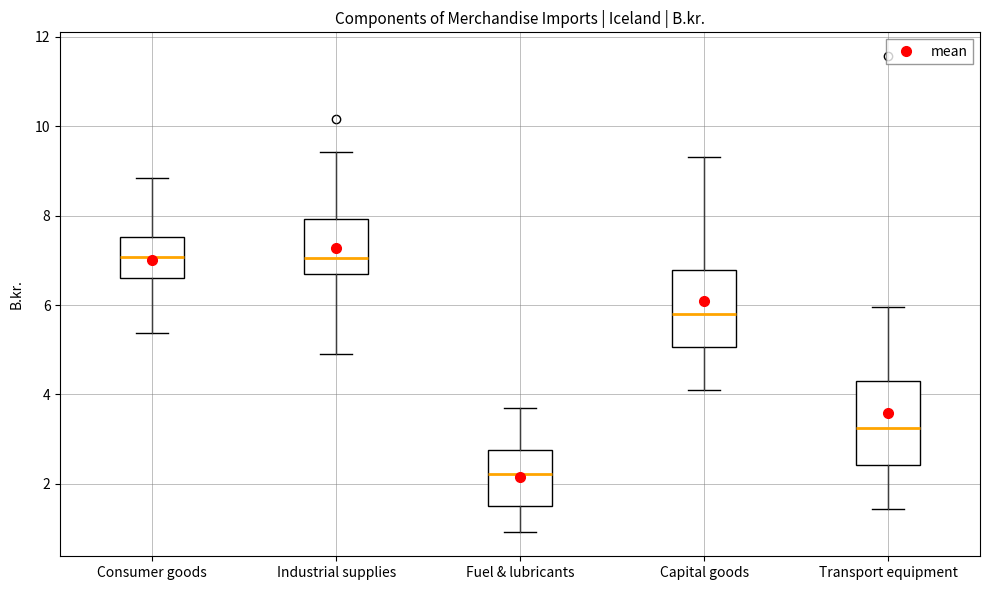

Which box's median line is the lowest?

Fuel & lubricants